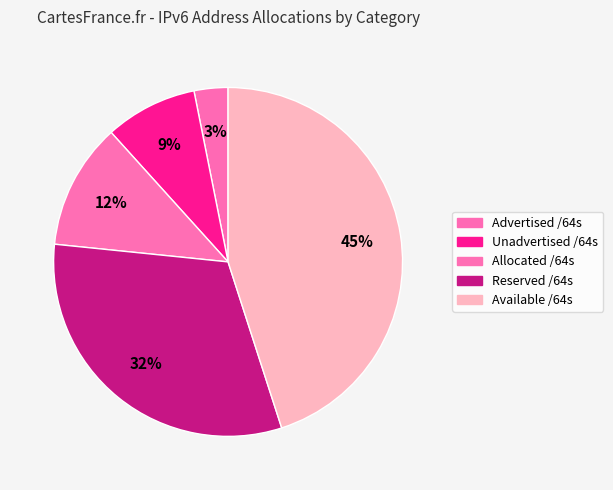

True or false: Available /64s accounts for 52% of the total.

False